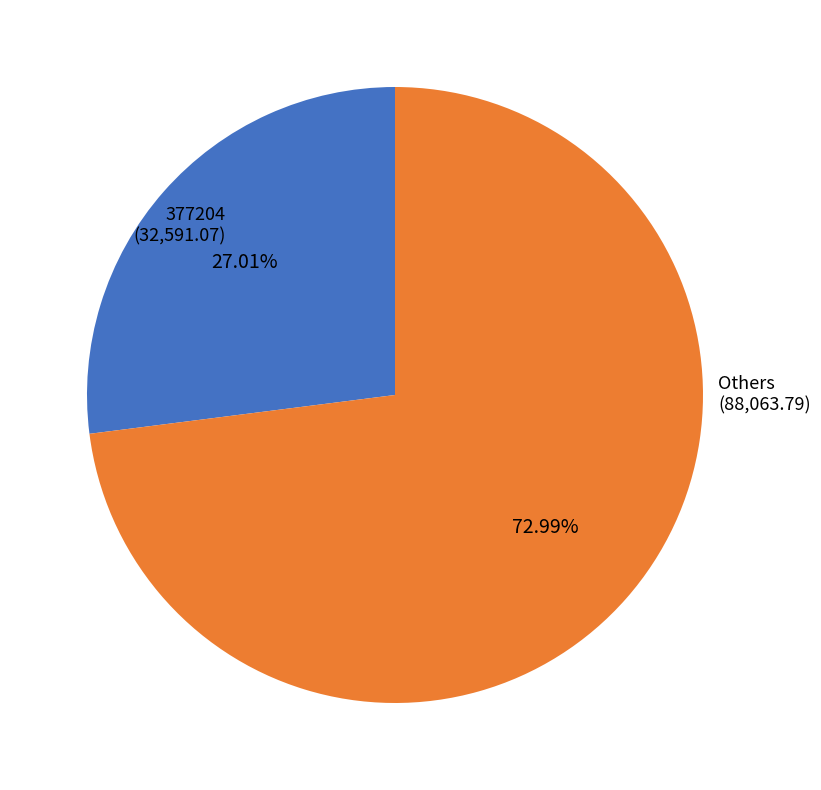

Is there a majority slice in this chart?

Yes